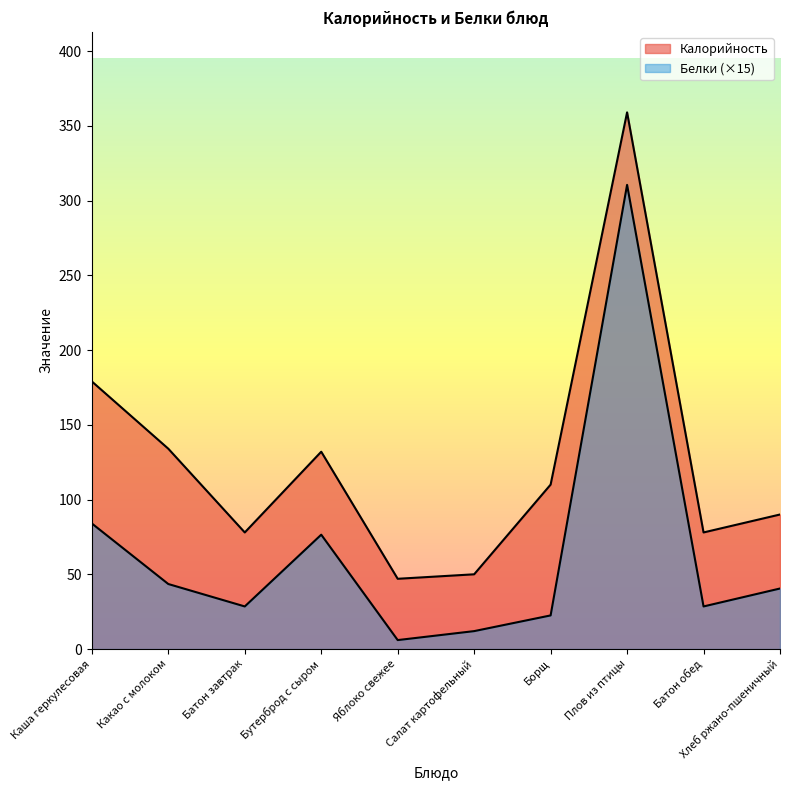

Reading right to left, transcribe all the data shown in this chart.

Калорийность: 90.0	78.0	359.0	110.0	50.0	47.0	132.0	78.0	134.0	179.0
Белки: 40.5	28.5	310.5	22.5	12.0	6.0	76.5	28.5	43.5	84.0